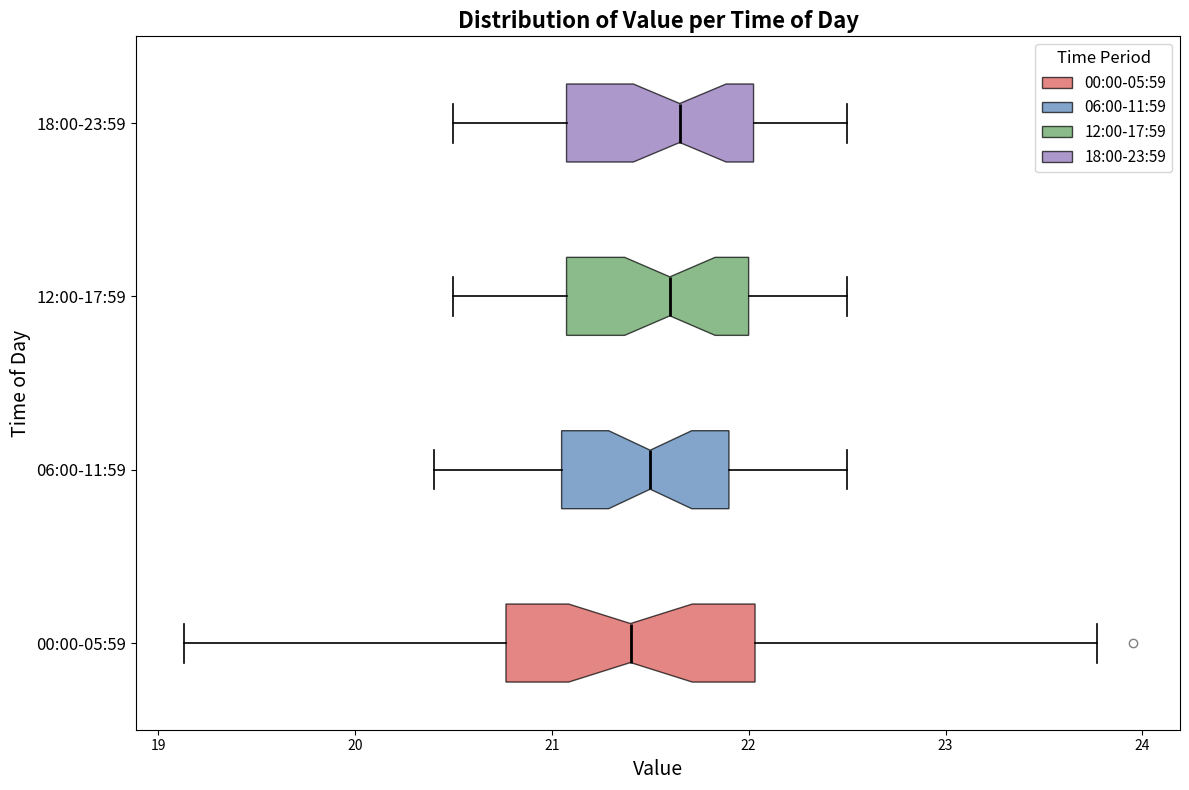

Reading bottom to top, read every box against the x-axis: the position of its median line, the range the box covers, and the ends of its whiskers. The values are not printed on the chart, so give them approximately, as read against the axis.

00:00-05:59: median 21.4, box 20.8 to 22.0, whiskers 19.1 to 23.8
06:00-11:59: median 21.5, box 21.1 to 21.9, whiskers 20.4 to 22.5
12:00-17:59: median 21.6, box 21.1 to 22.0, whiskers 20.5 to 22.5
18:00-23:59: median 21.7, box 21.1 to 22.0, whiskers 20.5 to 22.5